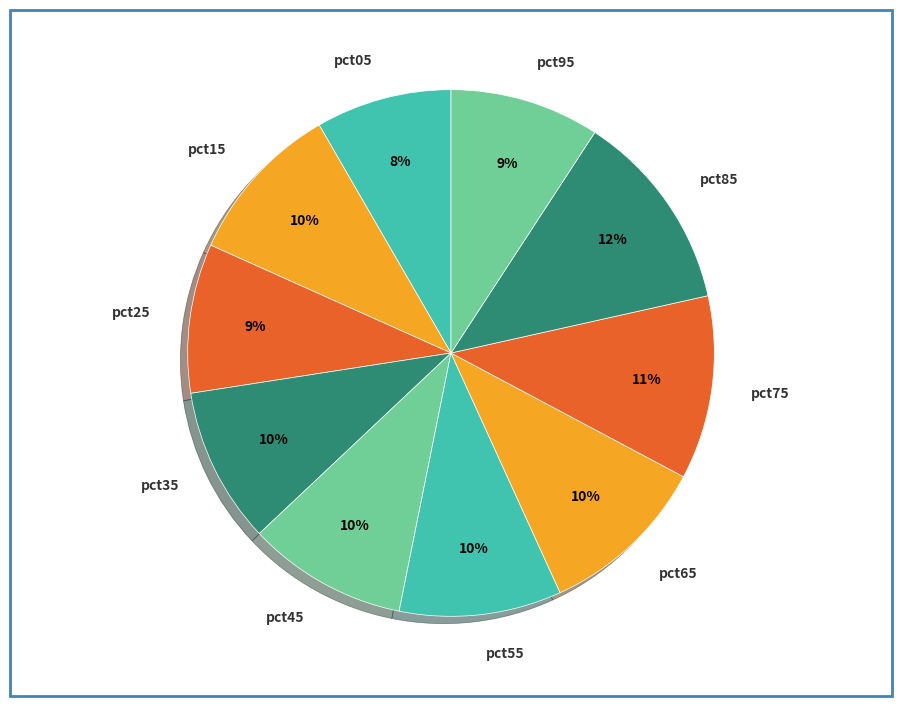

To the nearest percent, what is the average slice percentage?

10%